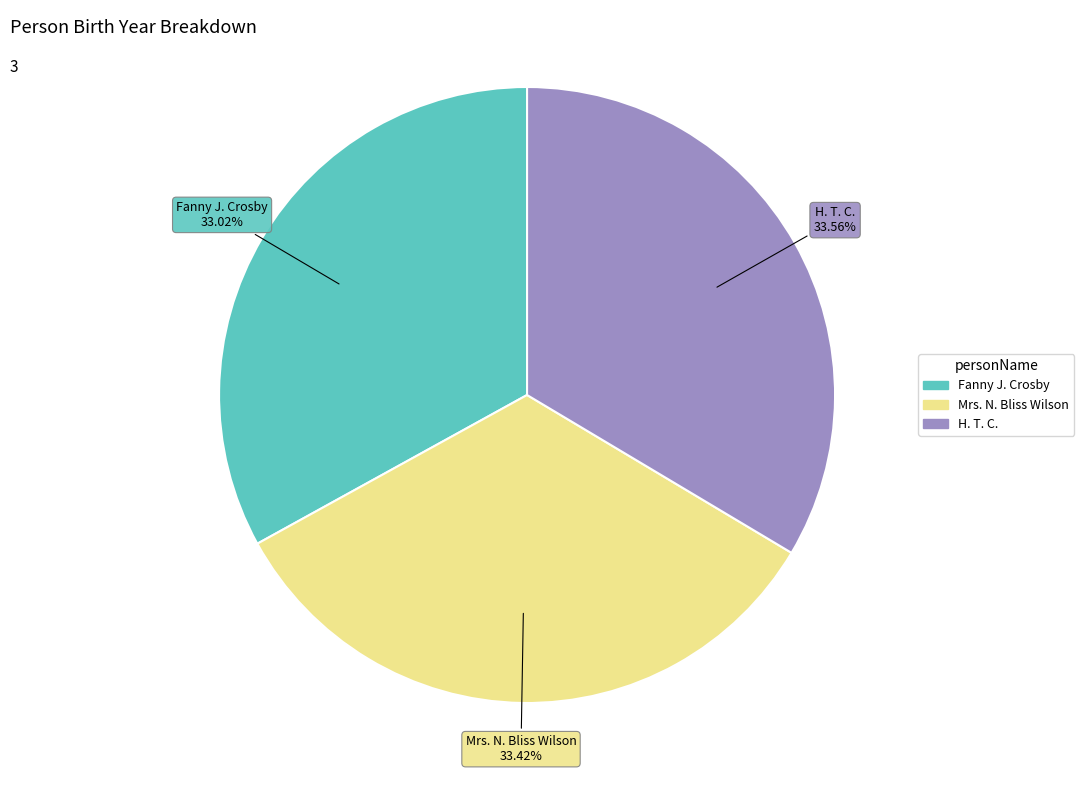

Does any single category account for the majority?

No